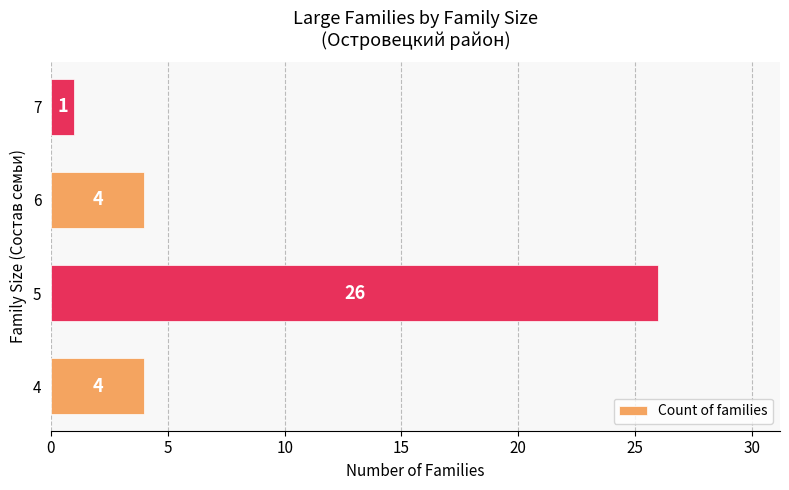

What is the approximate value at 5?

26